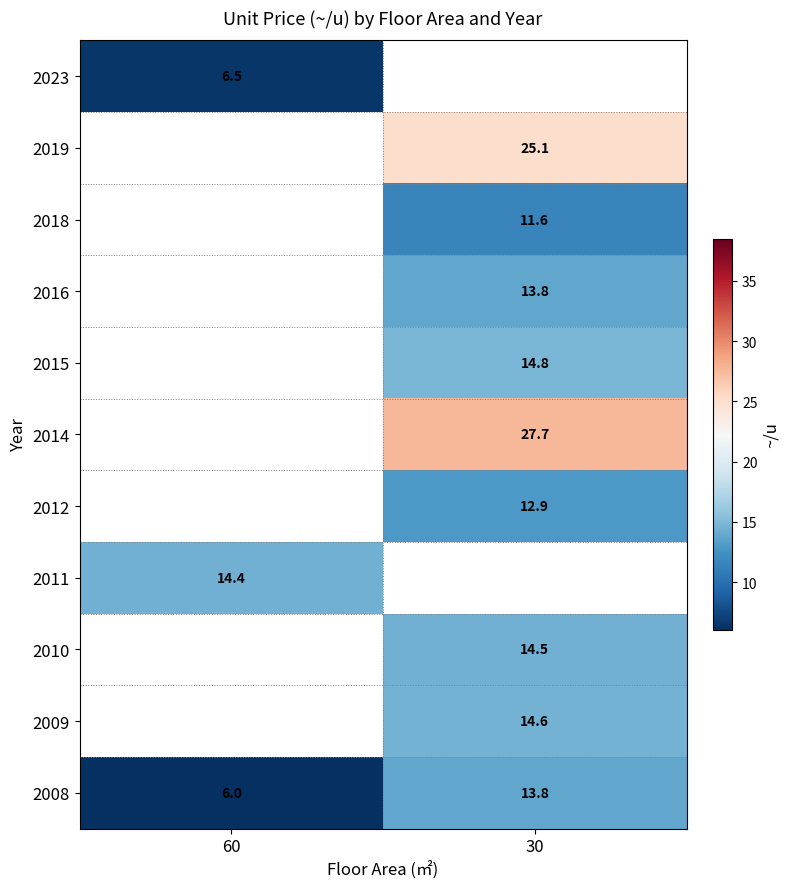

At how many categories does at least one series exceed 13?

2